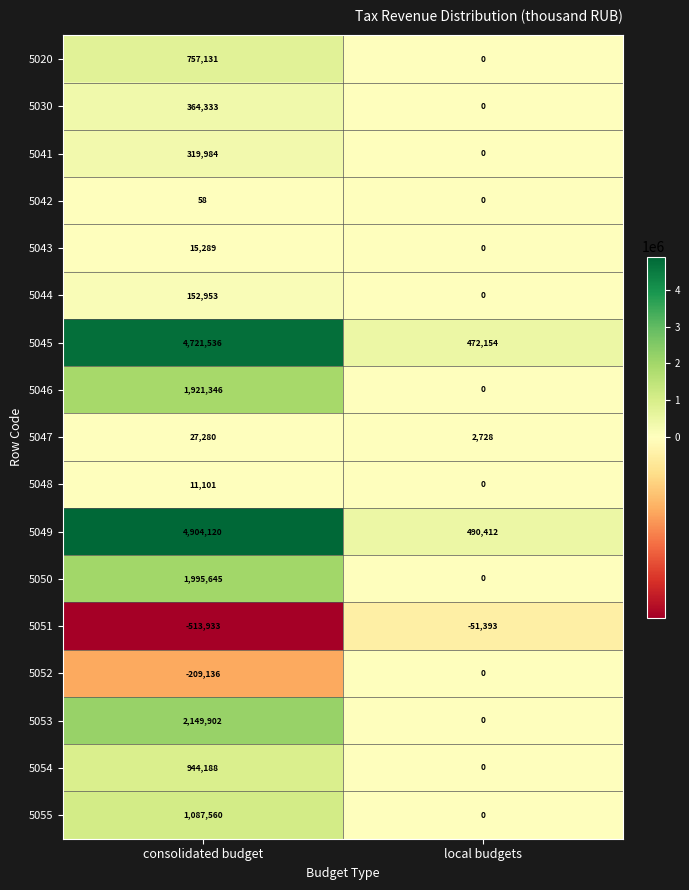

How many series are shown in this chart?

17